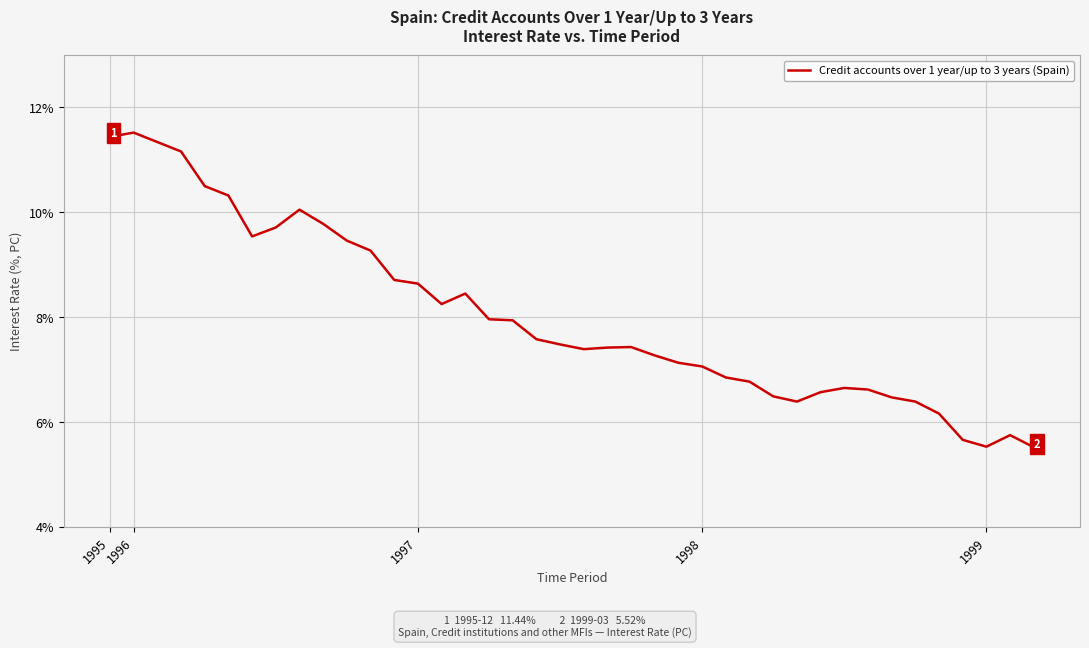

What is the difference between the maximum and minimum values?

6.0